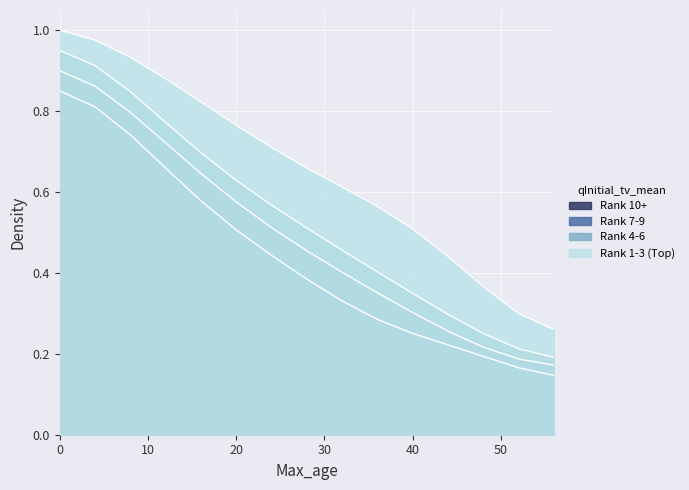

Which series has the largest total across all categories?

Rank 1-3